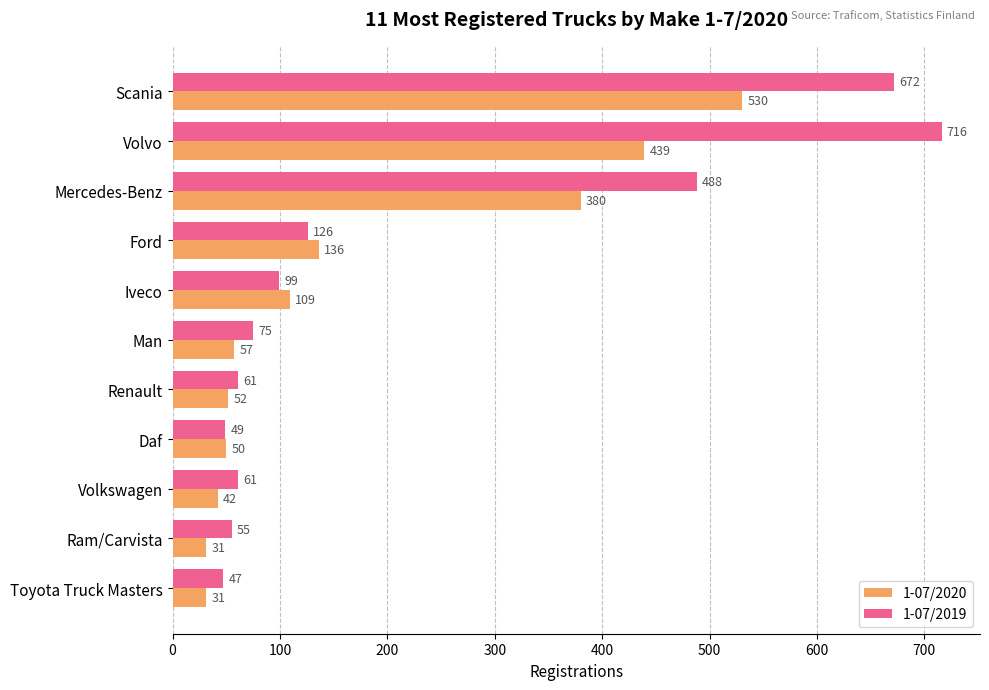

How many data points does each series have?

11